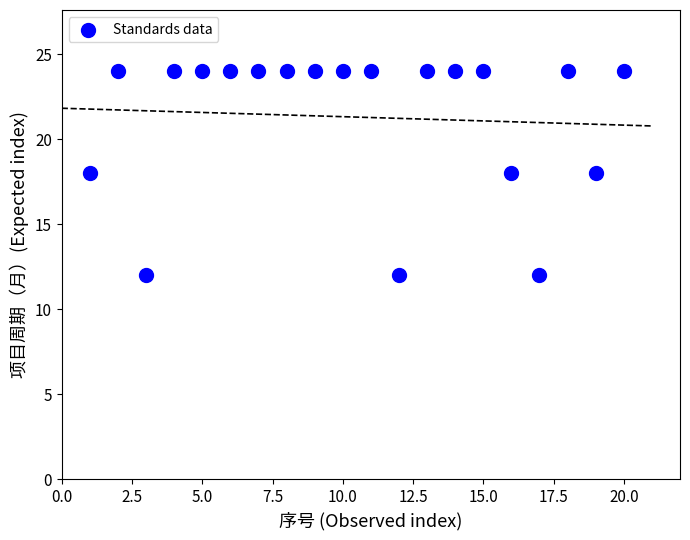

What is the range of X values (max minus min)?

19